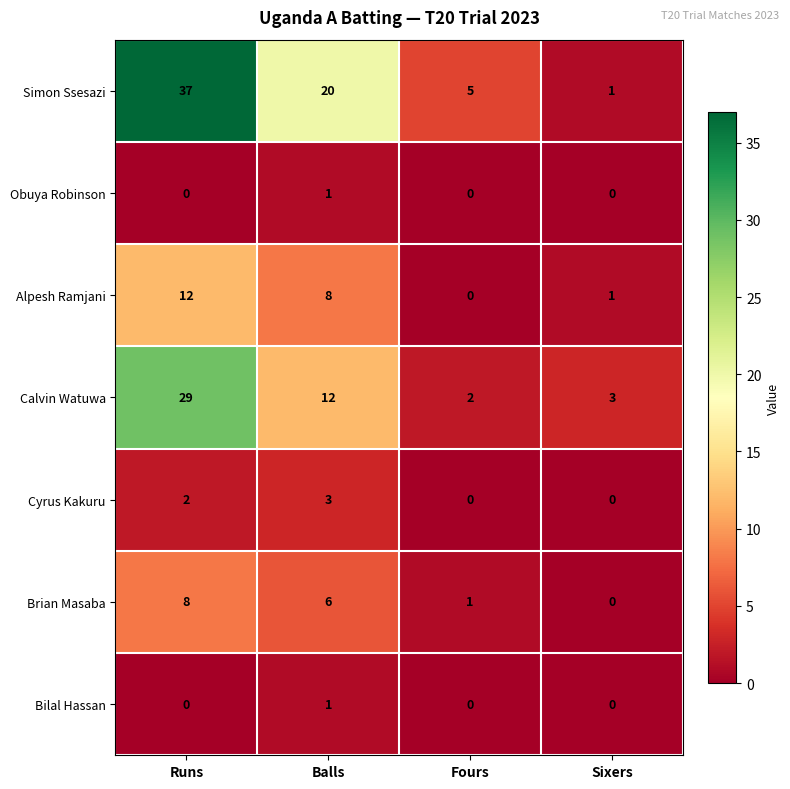

How many distinct data groups are displayed?

7